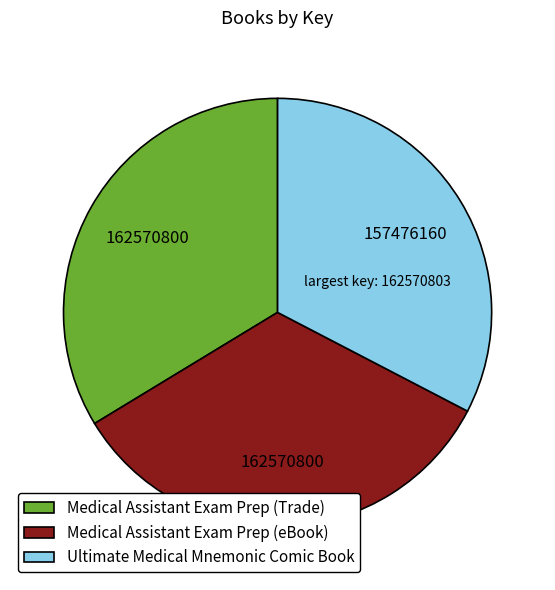

Is the sum of Medical Assistant Exam Prep (Trade) and Medical Assistant Exam Prep (eBook) greater than half?

Yes